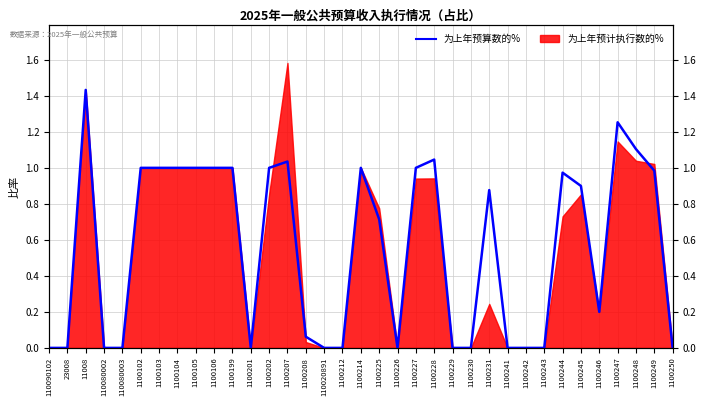

Between 1100104 and 1100105, which is larger?

1100104